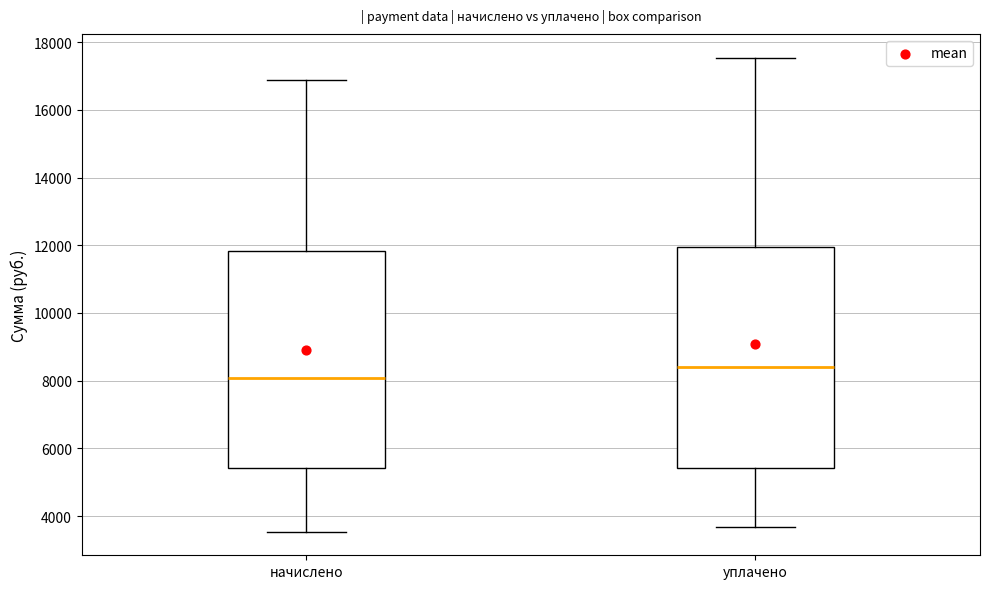

Which box's median line is the lowest?

начислено